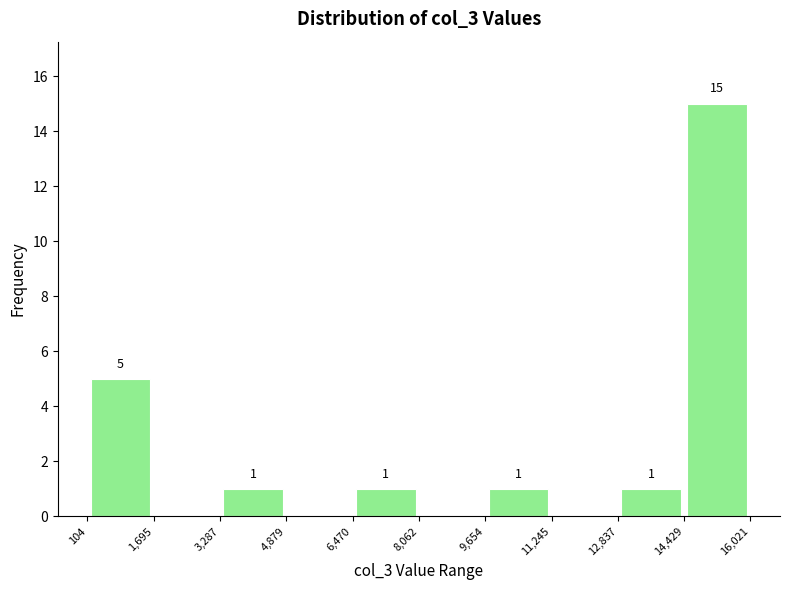

Over which range of the x-axis is the bar tallest?

14,429 to 16,021